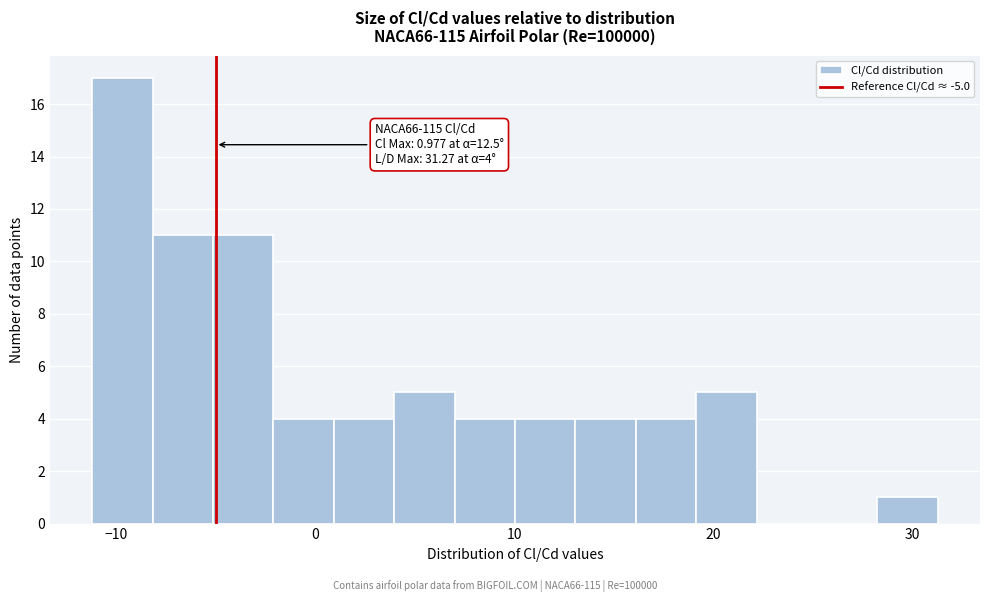

Read against the x-axis, roughly where is the centre of the tallest bar?

-10